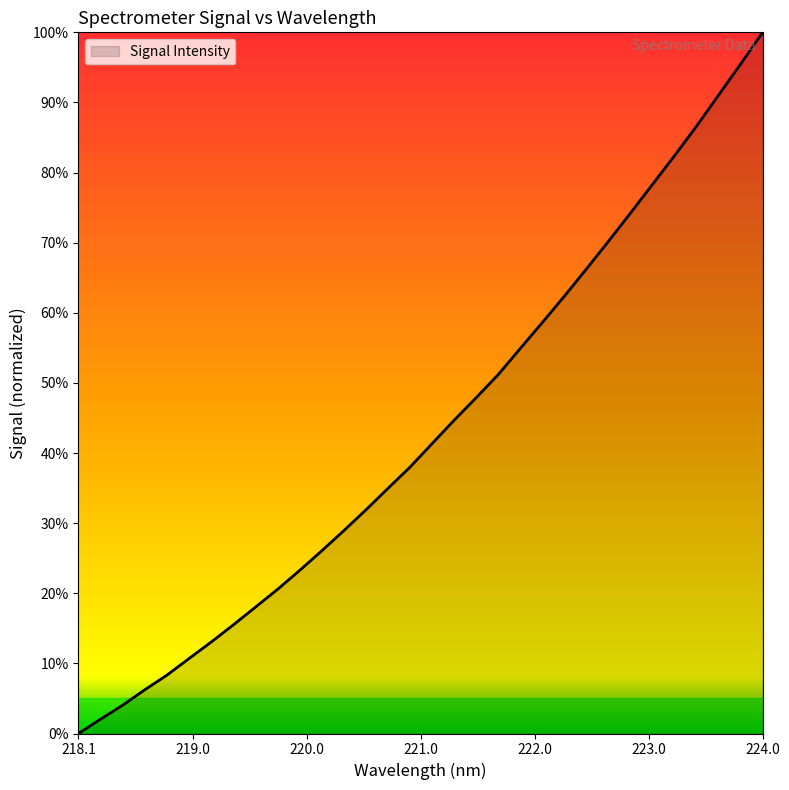

What is the greatest value displayed?

100.0